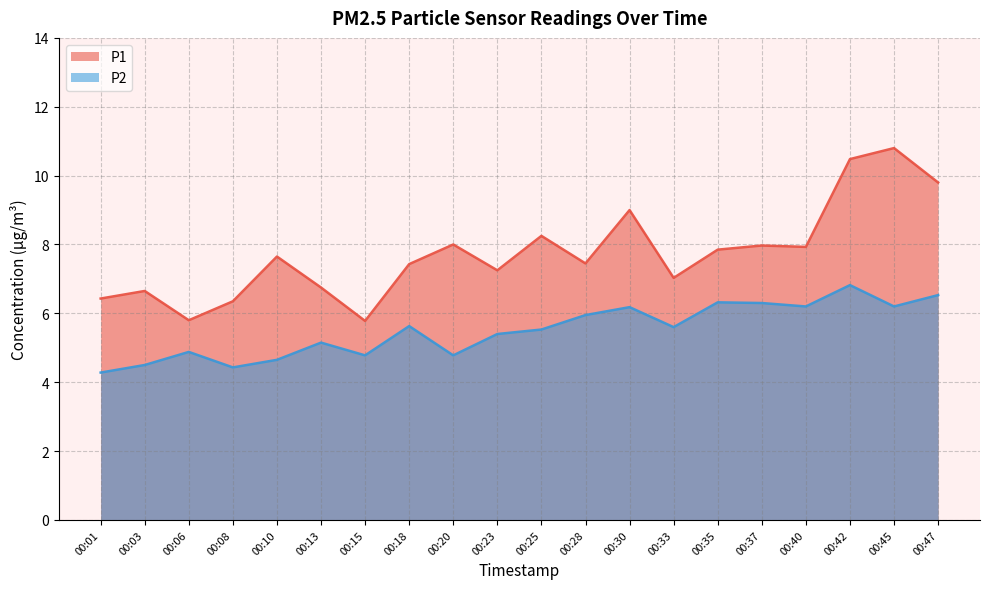

Reading left to right, what are all the values shown in this chart?

P1: 6.4	6.7	5.8	6.3	7.7	6.8	5.8	7.4	8.0	7.2	8.2	7.5	9.0	7.0	7.8	8.0	7.9	10.5	10.8	9.8
P2: 4.3	4.5	4.9	4.4	4.7	5.2	4.8	5.6	4.8	5.4	5.5	6.0	6.2	5.6	6.3	6.3	6.2	6.8	6.2	6.5